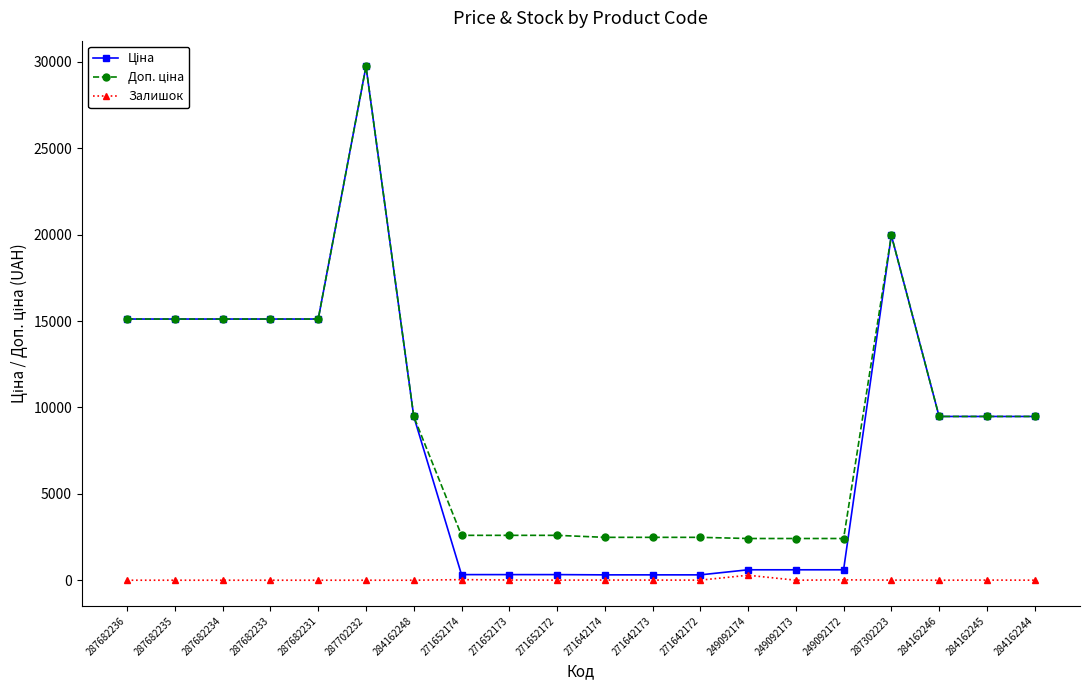

What is the spread (max minus min) of values at 284162246?

9480.1